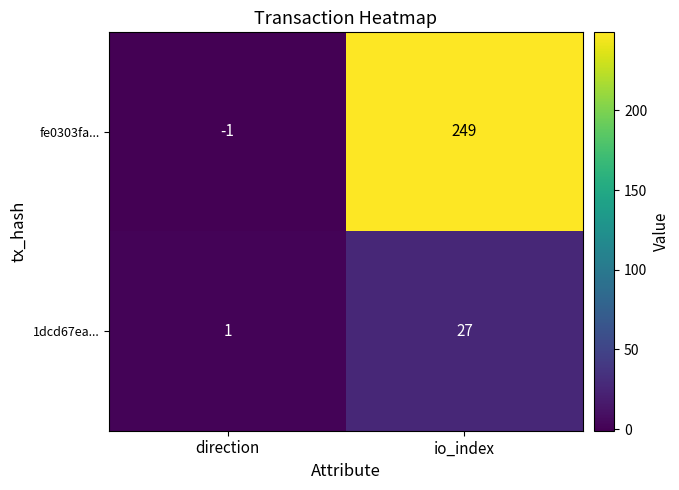

Which series has the largest total across all categories?

fe0303fa...